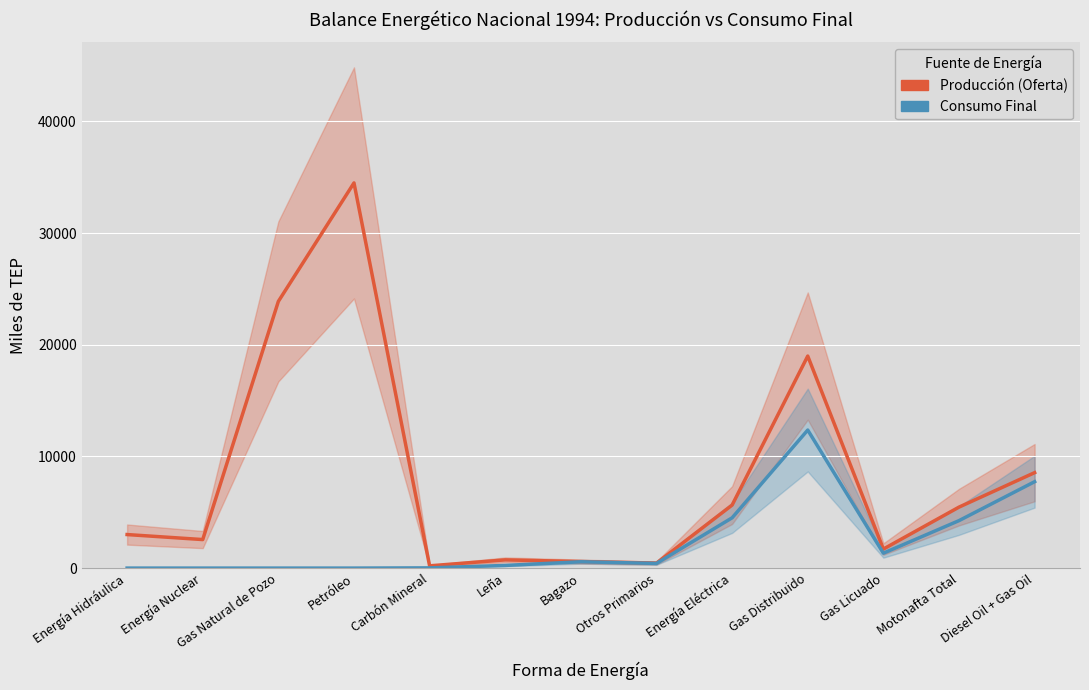

What is the difference between the maximum and minimum values in the Producción (Oferta) series?

34287.7